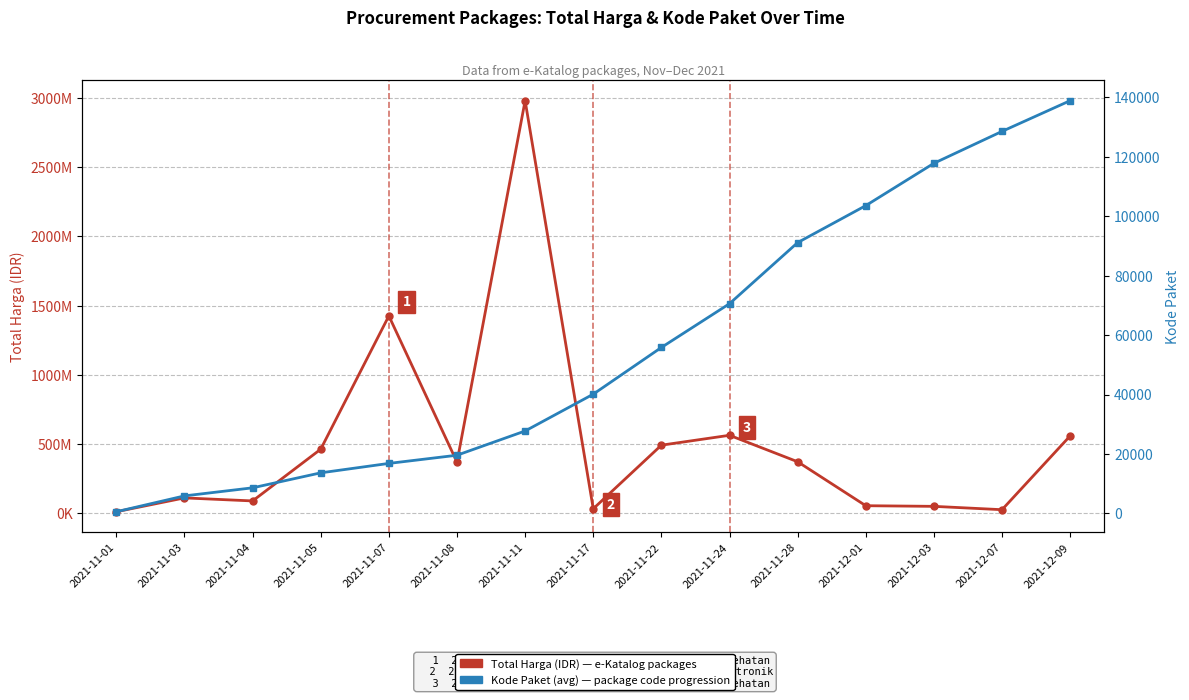

What are all the series names shown in the legend?

Total Harga (IDR), Kode Paket (avg)